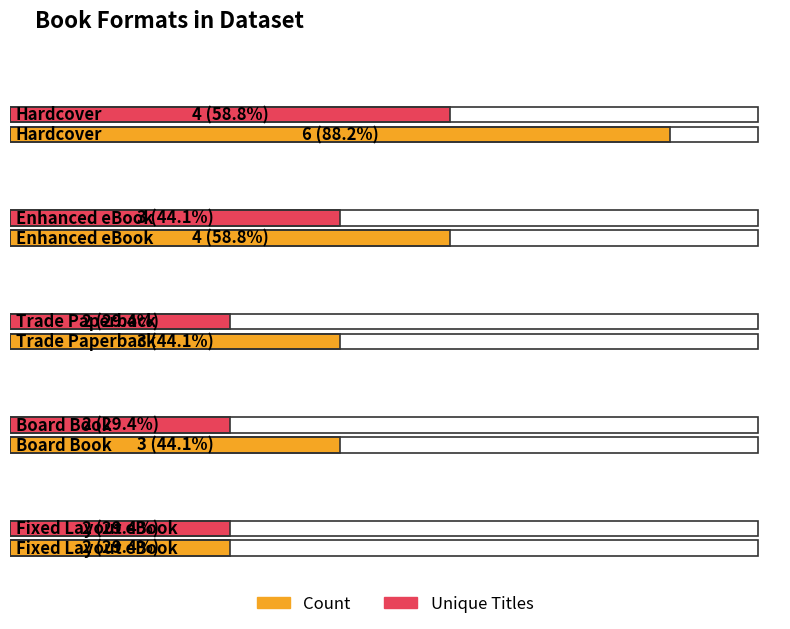

Between Enhanced eBook and Trade Paperback, which series saw the biggest shift?

Count